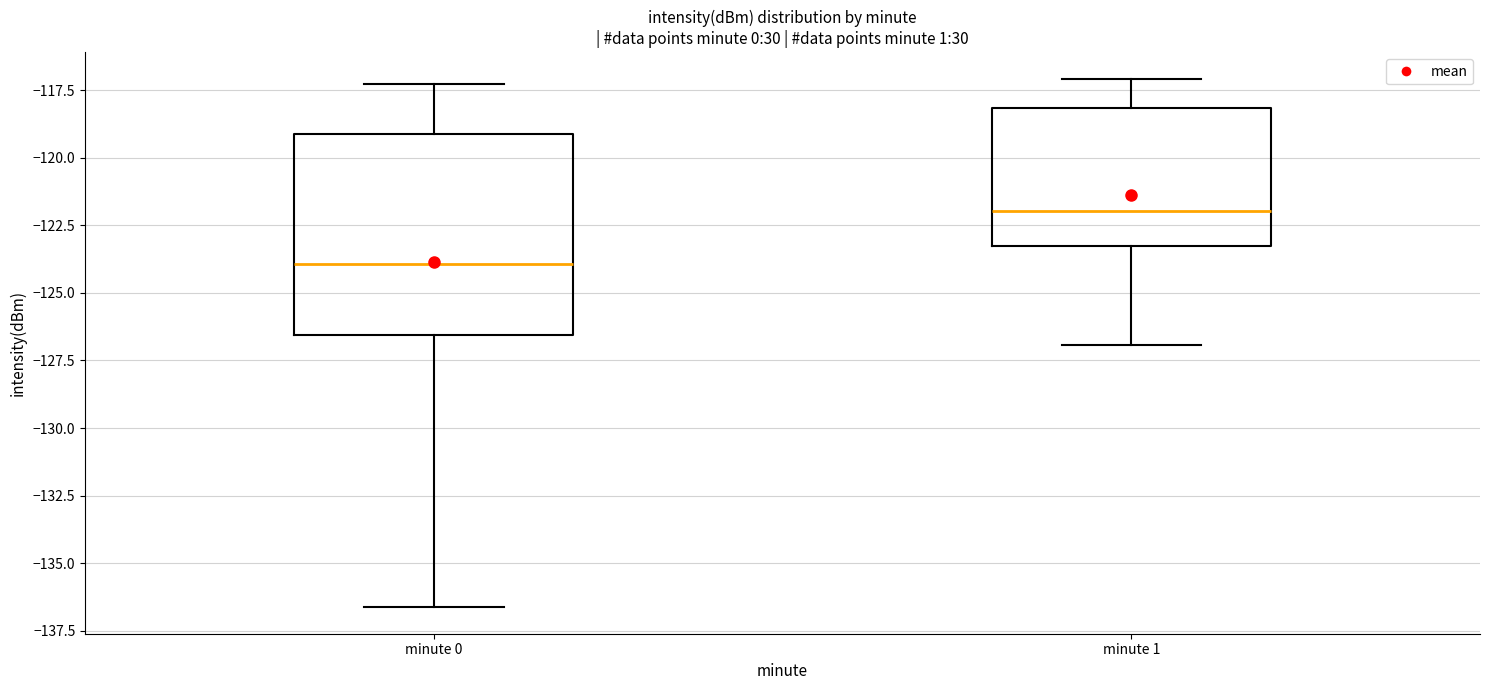

Reading left to right, read every box against the y-axis: the position of its median line, the range the box covers, and the ends of its whiskers. The values are not printed on the chart, so give them approximately, as read against the axis.

minute 0: median -124.0, box -126.5 to -119.0, whiskers -136.5 to -117.5
minute 1: median -122.0, box -123.5 to -118.0, whiskers -127.0 to -117.0